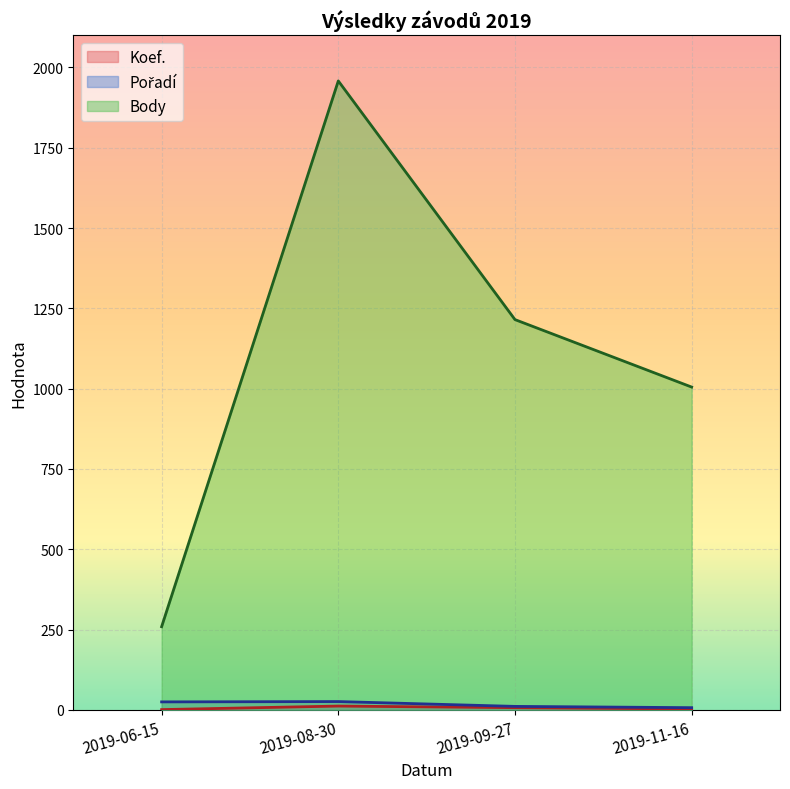

How many interior local peaks does the Pořadí series have?

1